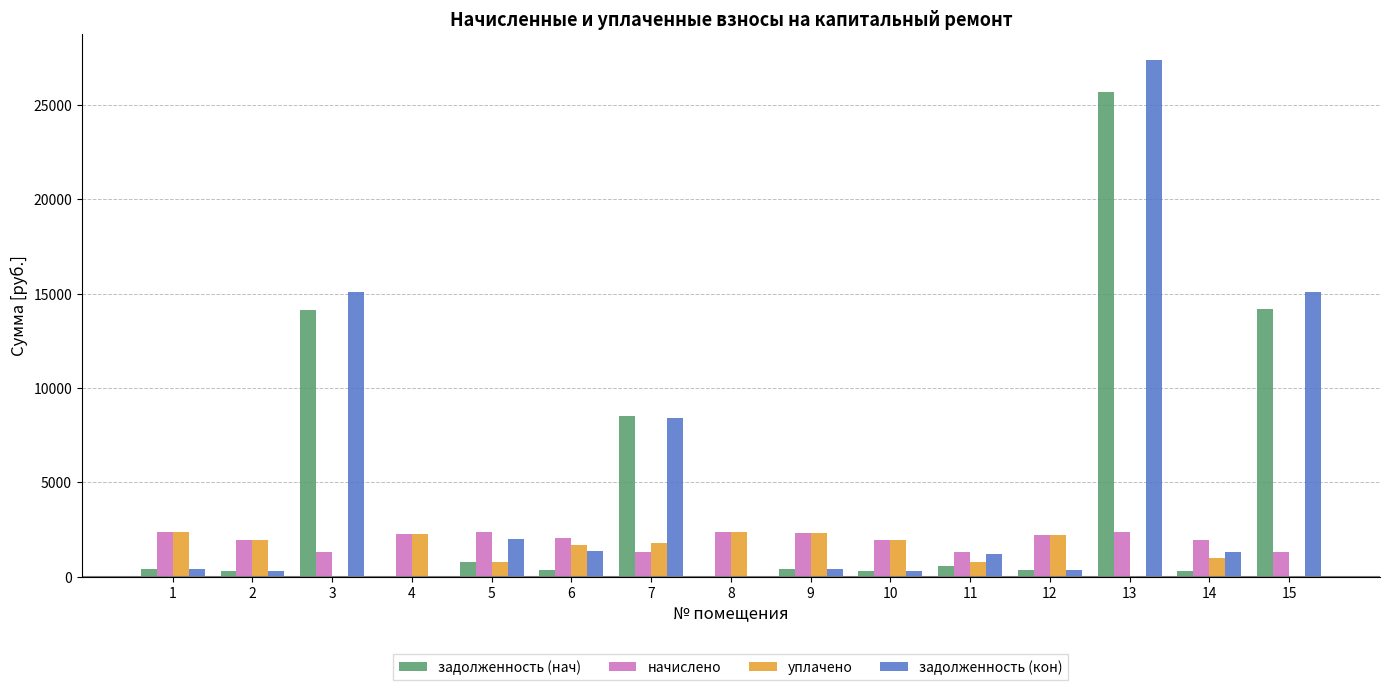

What is the sum of all начислено values?

29336.5